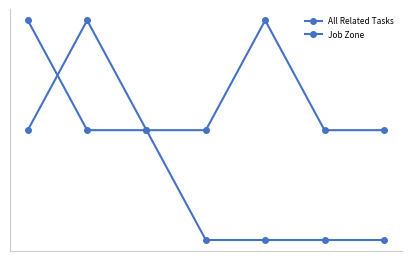

Which series has the largest range (max minus min)?

All Related Tasks